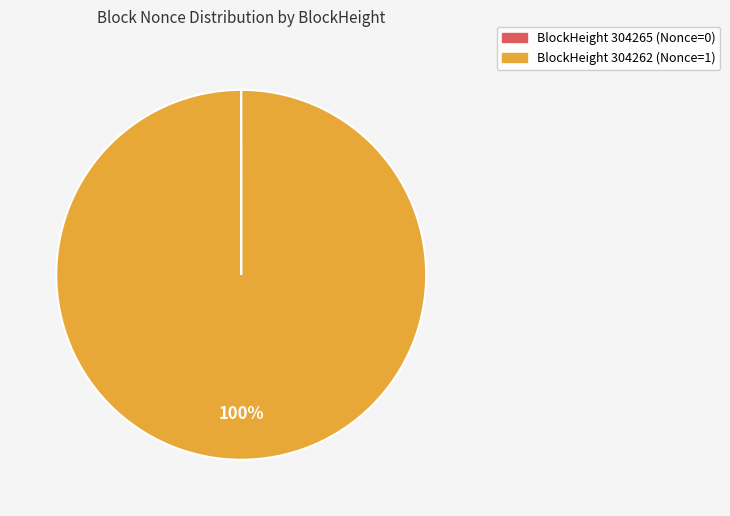

Is there a majority slice in this chart?

Yes